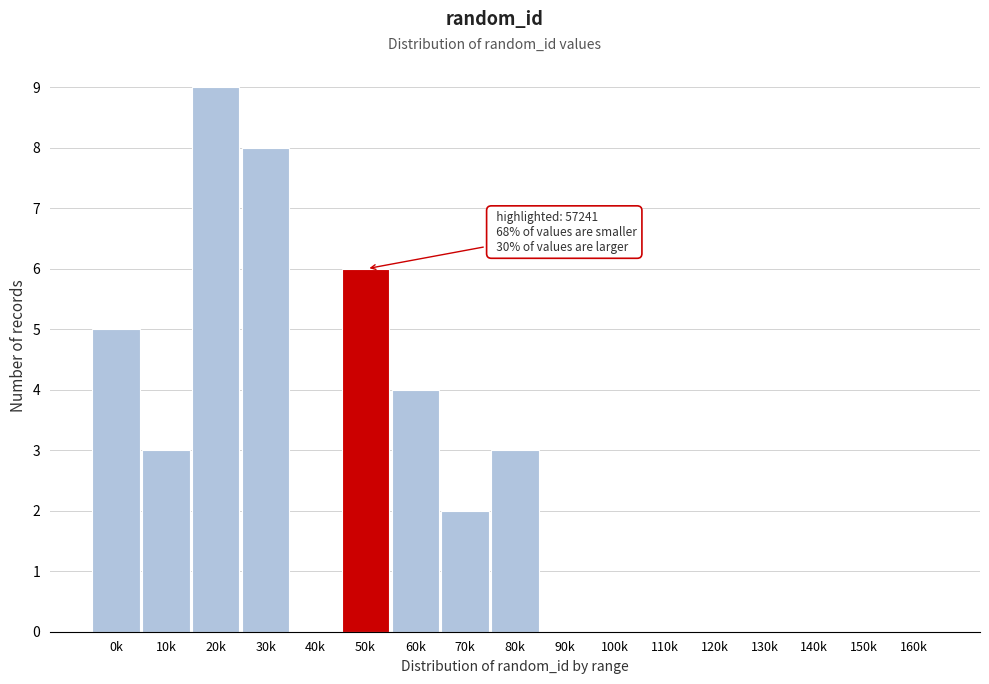

Reading left to right, transcribe all the data shown in this chart.

0k=5	10k=3	20k=9	30k=8	40k=0	50k=6	60k=4	70k=2	80k=3	90k=0	100k=0	110k=0	120k=0	130k=0	140k=0	150k=0	160k=0